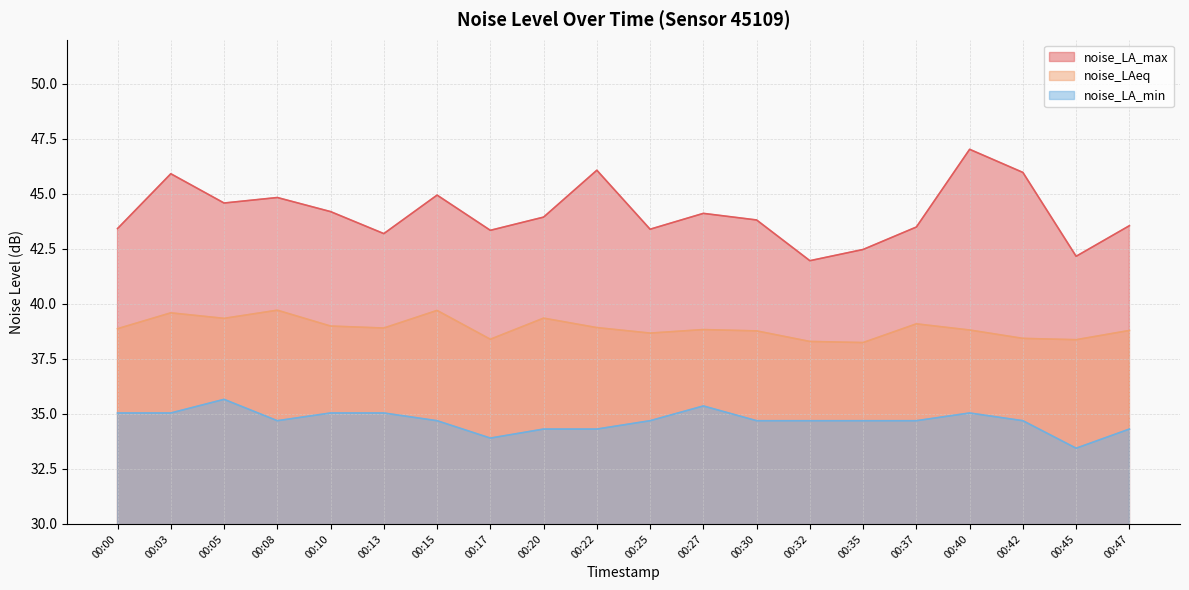

Reading left to right, list all the values displayed in this chart.

noise_LA_max: 00:00=43.4	00:03=45.9	00:05=44.6	00:08=44.8	00:10=44.2	00:13=43.2	00:15=44.9	00:17=43.3	00:20=43.9	00:22=46.1	00:25=43.4	00:27=44.1	00:30=43.8	00:32=42.0	00:35=42.5	00:37=43.5	00:40=47.0	00:42=46.0	00:45=42.2	00:47=43.5
noise_LAeq: 00:00=38.9	00:03=39.6	00:05=39.3	00:08=39.7	00:10=39.0	00:13=38.9	00:15=39.7	00:17=38.4	00:20=39.4	00:22=38.9	00:25=38.7	00:27=38.8	00:30=38.8	00:32=38.3	00:35=38.2	00:37=39.1	00:40=38.8	00:42=38.4	00:45=38.4	00:47=38.8
noise_LA_min: 00:00=35.0	00:03=35.0	00:05=35.7	00:08=34.7	00:10=35.0	00:13=35.0	00:15=34.7	00:17=33.9	00:20=34.3	00:22=34.3	00:25=34.7	00:27=35.4	00:30=34.7	00:32=34.7	00:35=34.7	00:37=34.7	00:40=35.0	00:42=34.7	00:45=33.4	00:47=34.3